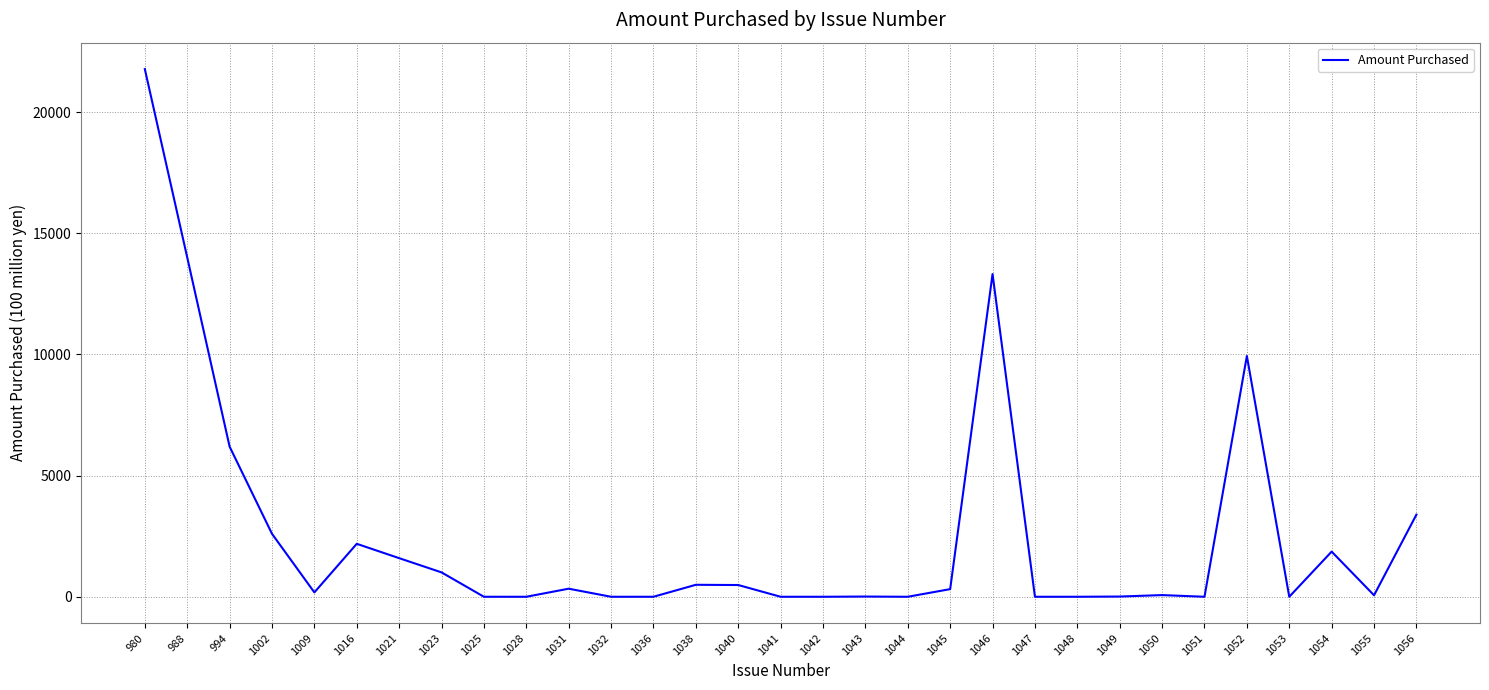

Approximately how many times larger is the value at 1056 compared to 1046?

0.3